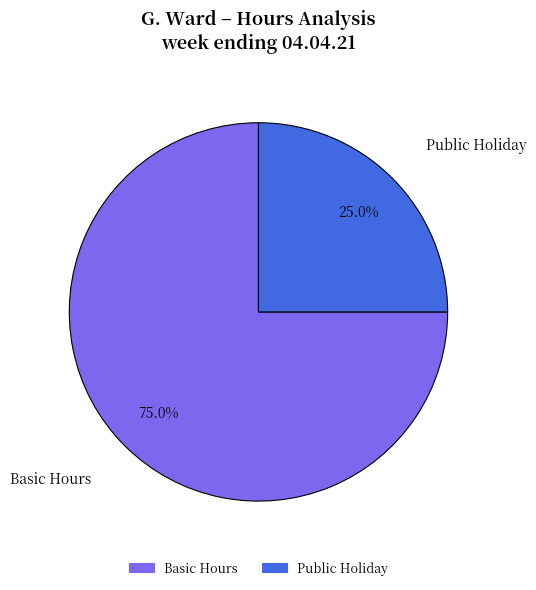

Does any single category account for the majority?

Yes